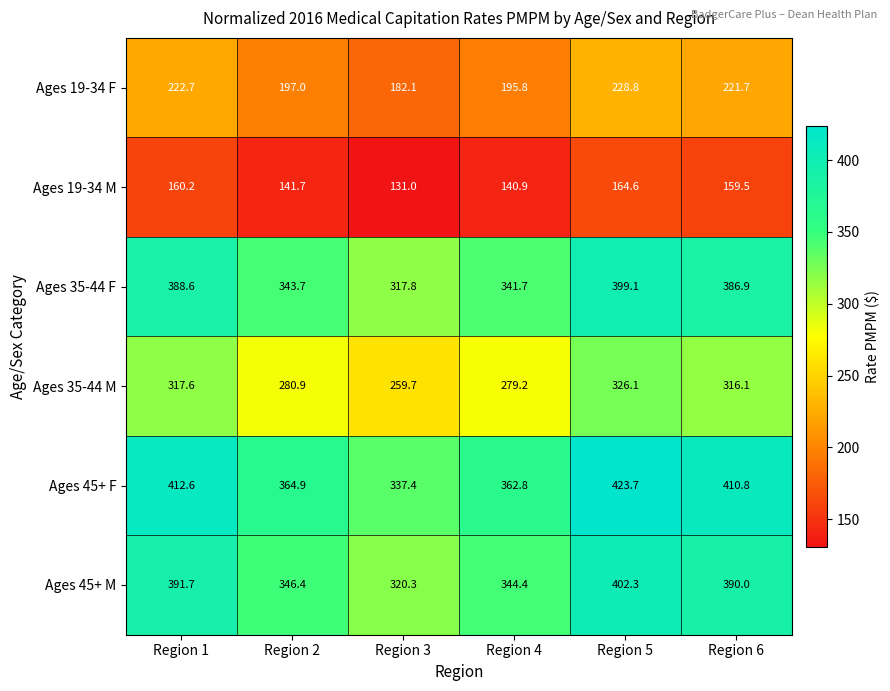

What is the difference between the Ages 19-34 M values at Region 2 and Region 4?

0.8